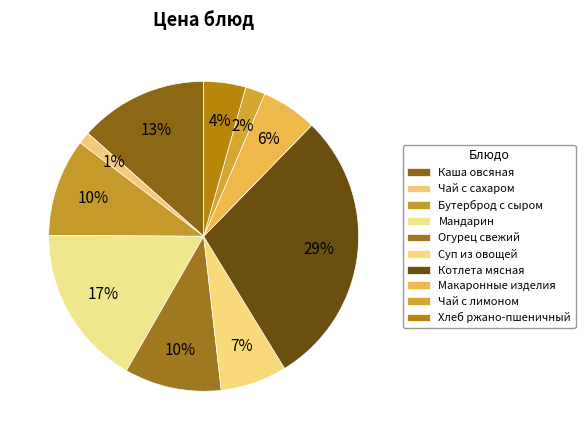

Rank the categories by value from highest to lowest.

КОТЛЕТА МЯСНАЯ РУБЛЕНАЯ, МАНДАРИН, КАША ОВСЯНАЯ МОЛОЧНАЯ ЖИДКАЯ, БУТЕРБРОД С СЫРОМ, ОГУРЕЦ СВЕЖИЙ, СУП ИЗ ОВОЩЕЙ С ЗЕЛЕНЫМ ГОРОШКОМ, МАКАРОННЫЕ ИЗДЕЛИЯ ОТВАРНЫЕ, ХЛЕБ РЖАНО-ПШЕНИЧНЫЙ, ЧАЙ С ЛИМОНОМ И САХАРОМ, ЧАЙ С САХАРОМ